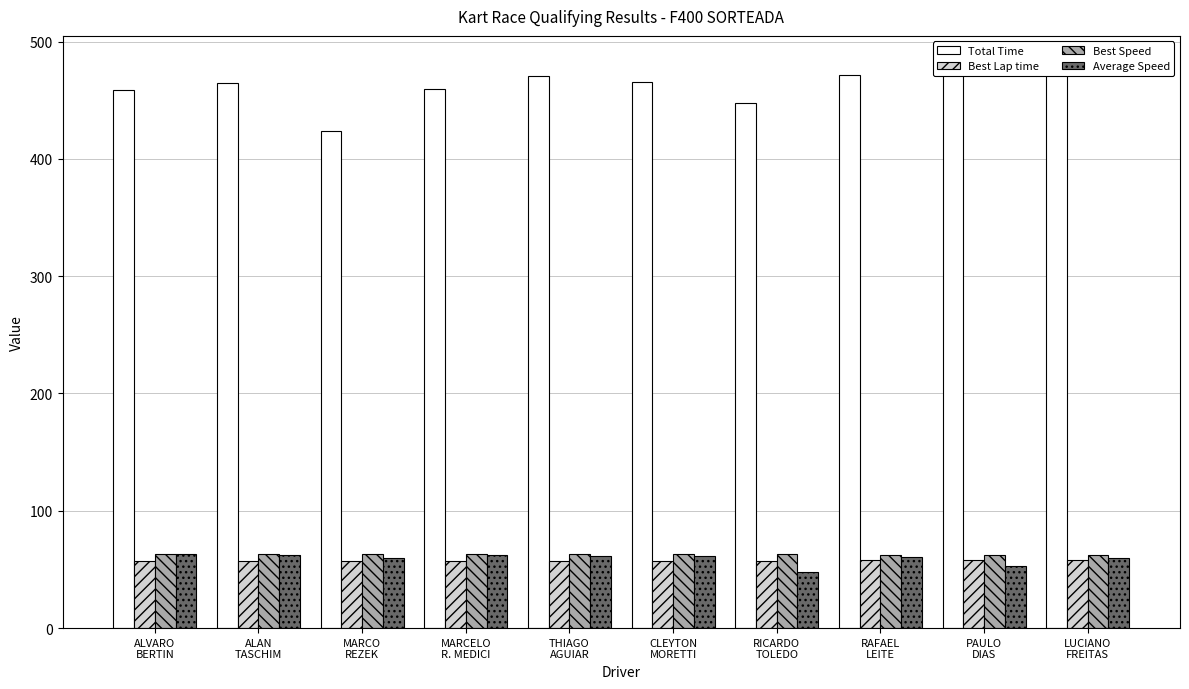

What are all the series names shown in the legend?

Total Time, Best Lap time, Best Speed, Average Speed